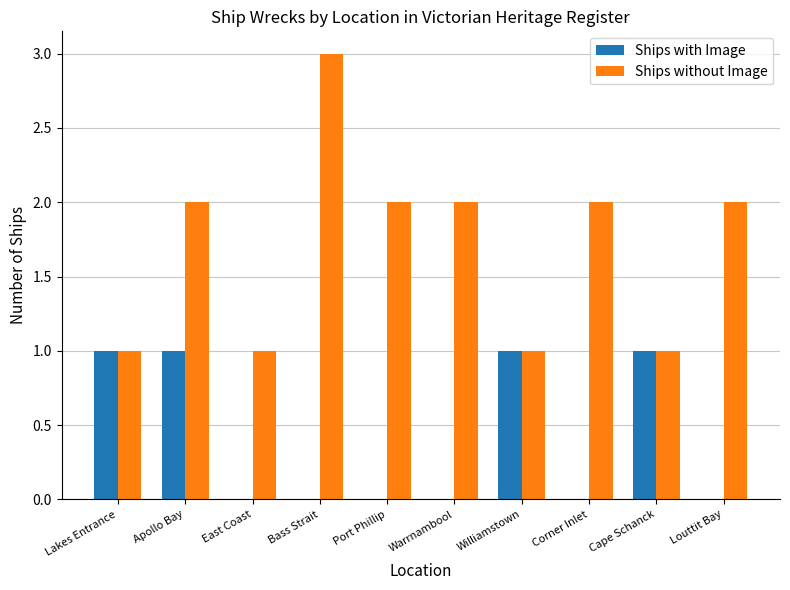

True or false: Ships without Image has a value of 1 at Corner Inlet.

False